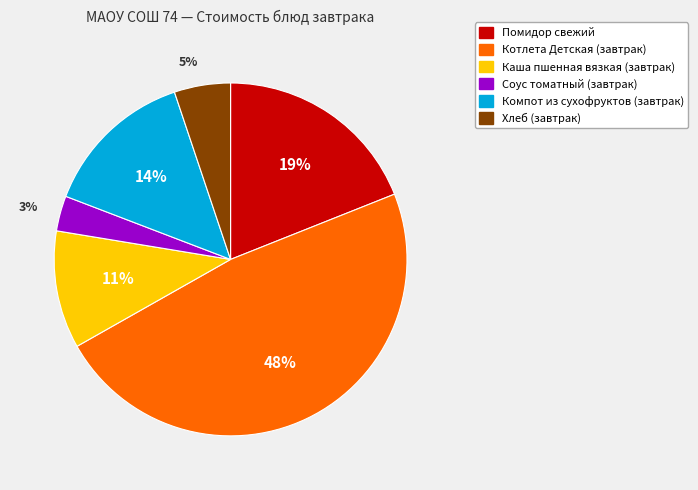

To the nearest percent, what is the average slice percentage?

17%